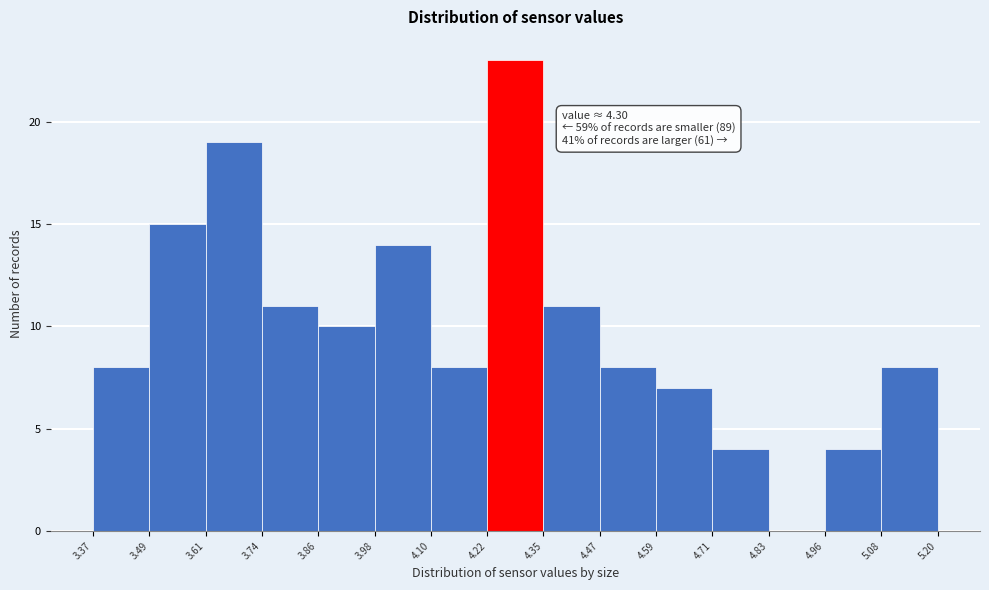

Which range on the x-axis has the tallest bar?

4.22 to 4.35